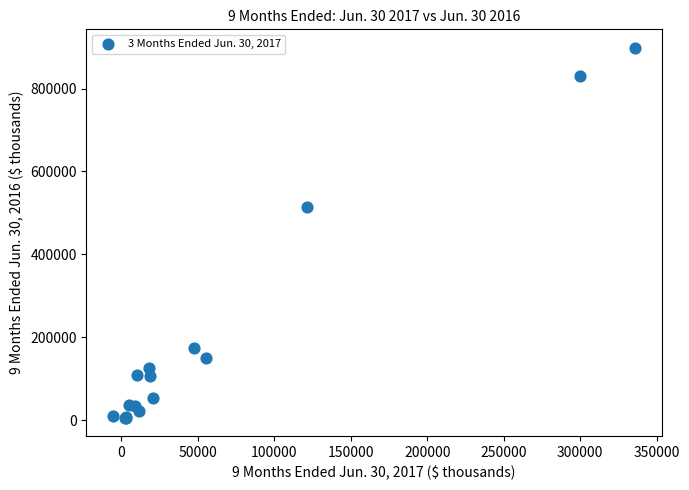

What Y value in the scatter plot is closest to 452287?

513348